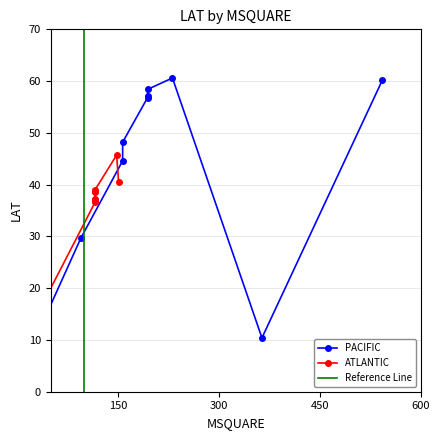

What is the value of the PACIFIC point at the 6th from the left?

57.2